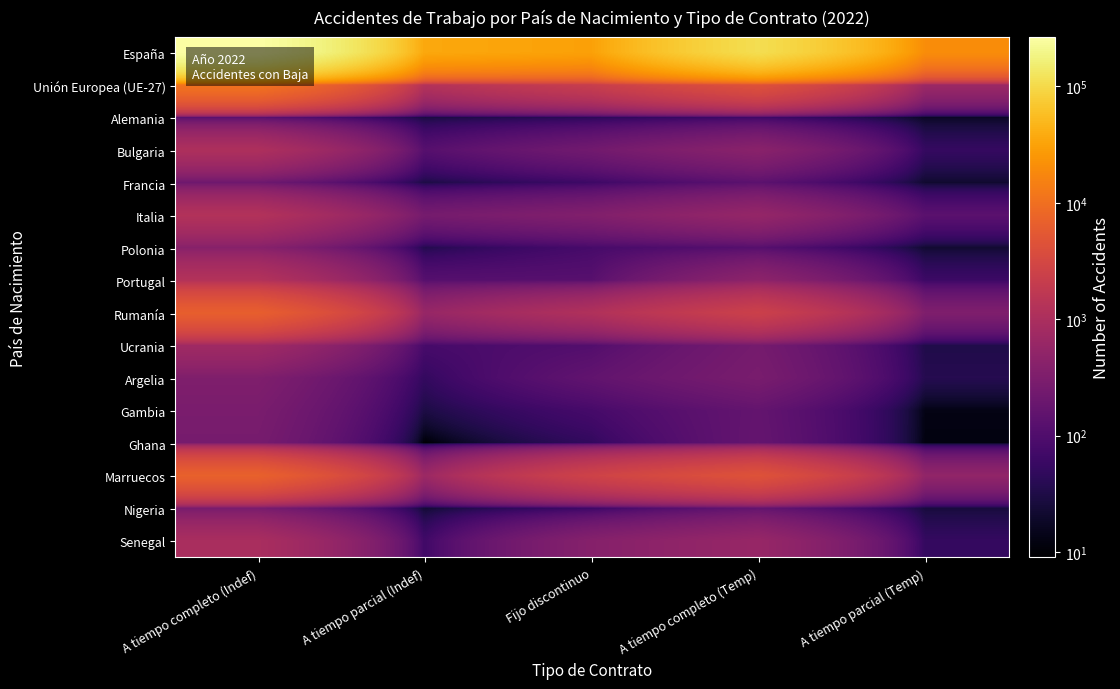

List the series in order of their peak value, lowest first.

Alemania, Francia, Ghana, Nigeria, Gambia, Argelia, Polonia, Ucrania, Senegal, Bulgaria, Italia, Portugal, Rumanía, Marruecos, Unión Europea (UE-27), España